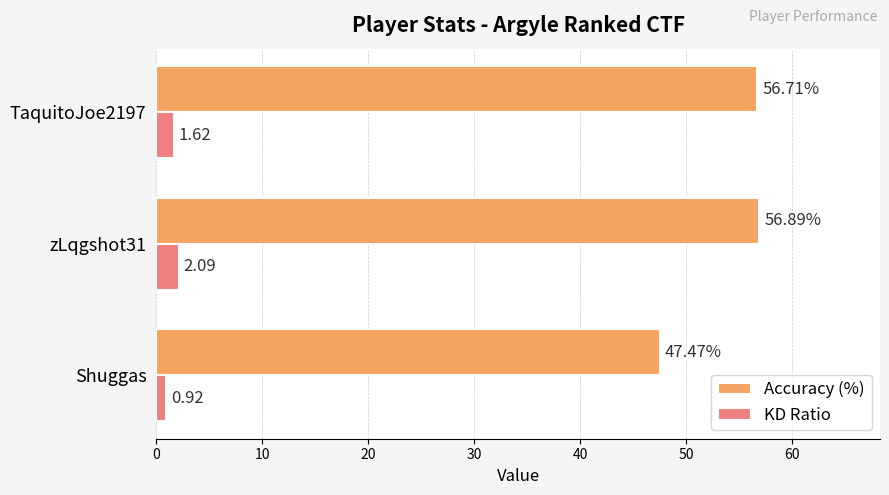

At which category is the sum across all series the highest?

zLqgshot31